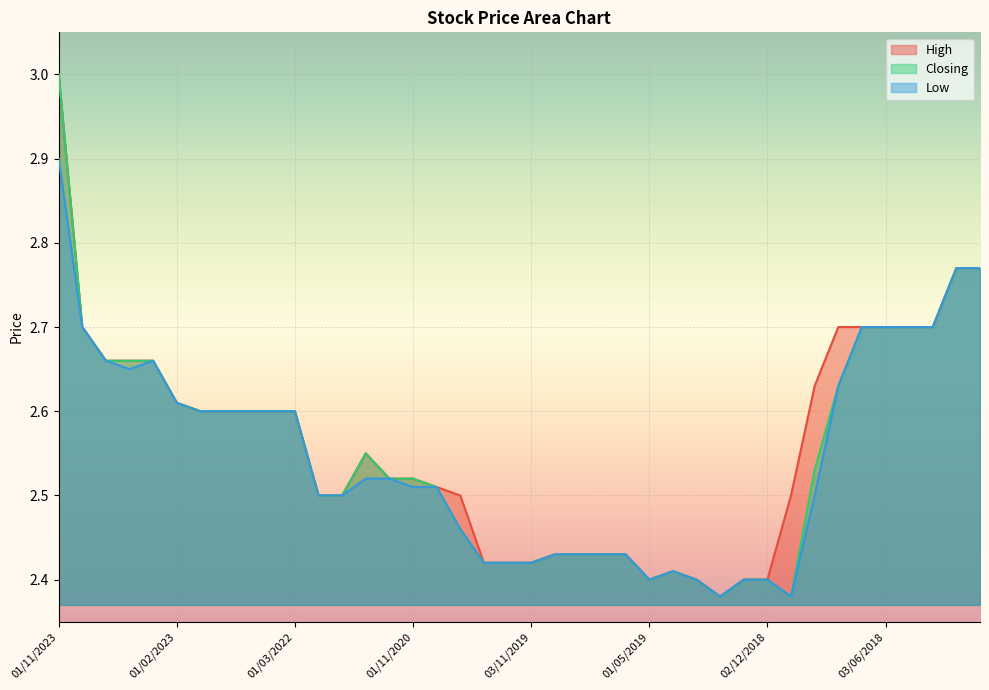

Rank the categories by High value from highest to lowest.

01/11/2023, 01/03/2018, 01/10/2017, 01/08/2023, 01/08/2018, 01/07/2018, 03/06/2018, 02/05/2018, 01/04/2018, 02/07/2023, 04/06/2023, 01/03/2023, 02/09/2018, 01/02/2023, 02/01/2023, 01/11/2022, 02/10/2022, 01/06/2022, 01/03/2022, 01/03/2021, 03/01/2021, 01/11/2020, 01/09/2020, 03/10/2021, 01/06/2021, 04/08/2020, 01/11/2018, 01/09/2019, 01/08/2019, 01/07/2019, 02/06/2019, 01/07/2020, 01/12/2019, 03/11/2019, 01/04/2019, 01/05/2019, 03/03/2019, 02/01/2019, 02/12/2018, 03/02/2019